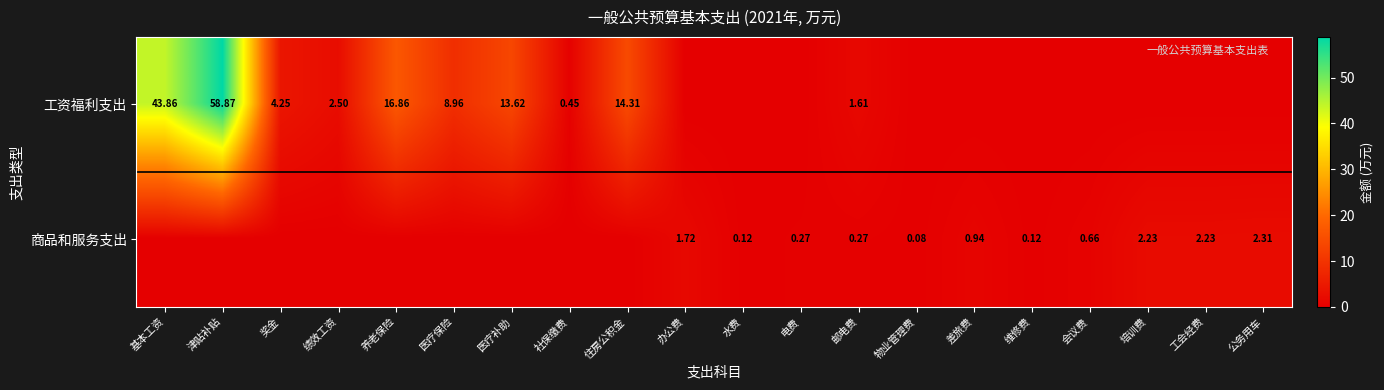

Which series has the largest range (max minus min)?

工资福利支出